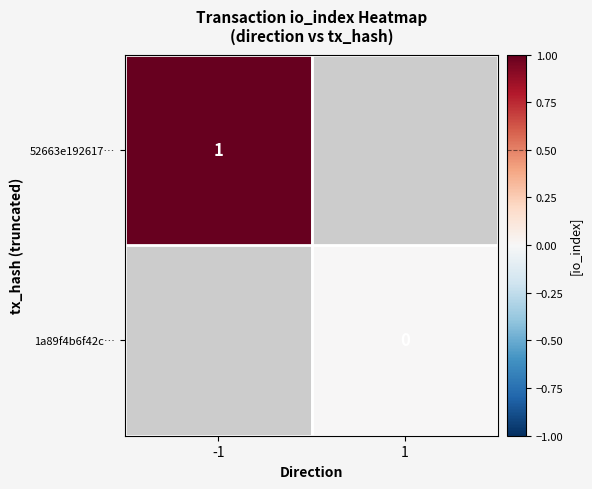

How many categories are shown in the chart?

2